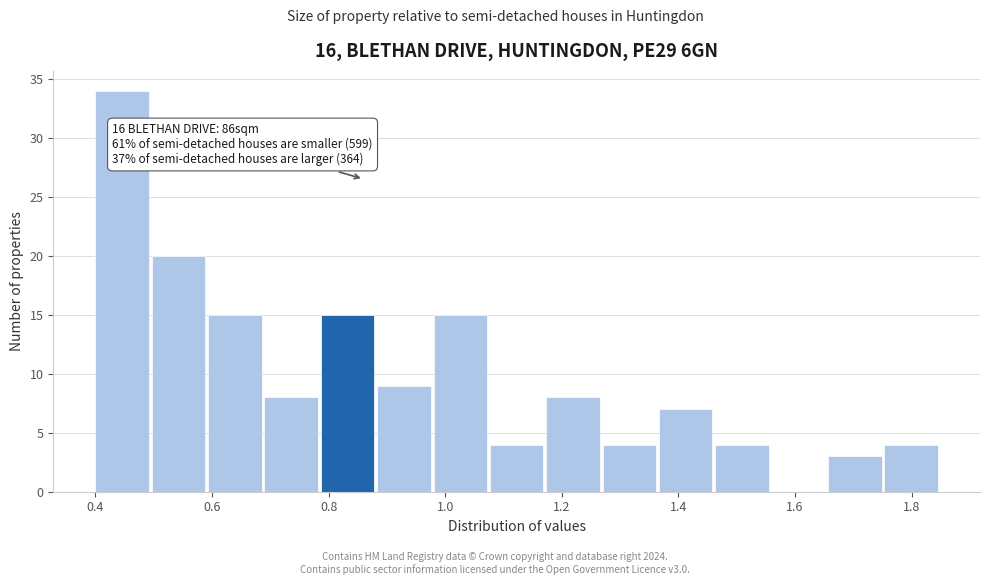

Which range on the x-axis has the tallest bar?

0.40 to 0.50